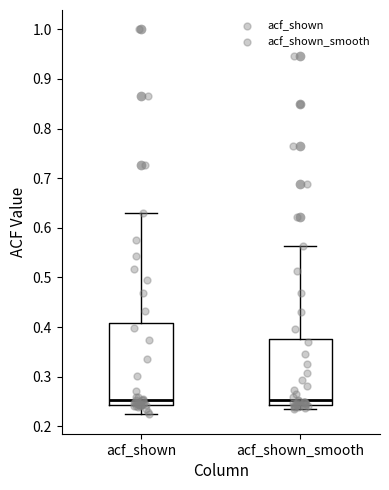

Reading left to right, read every box against the y-axis: the position of its median line, the range the box covers, and the ends of its whiskers. The values are not printed on the chart, so give them approximately, as read against the axis.

acf_shown: median 0.25, box 0.24 to 0.41, whiskers 0.22 to 0.63
acf_shown_smooth: median 0.25, box 0.24 to 0.38, whiskers 0.24 (just below the box's lower edge) to 0.56